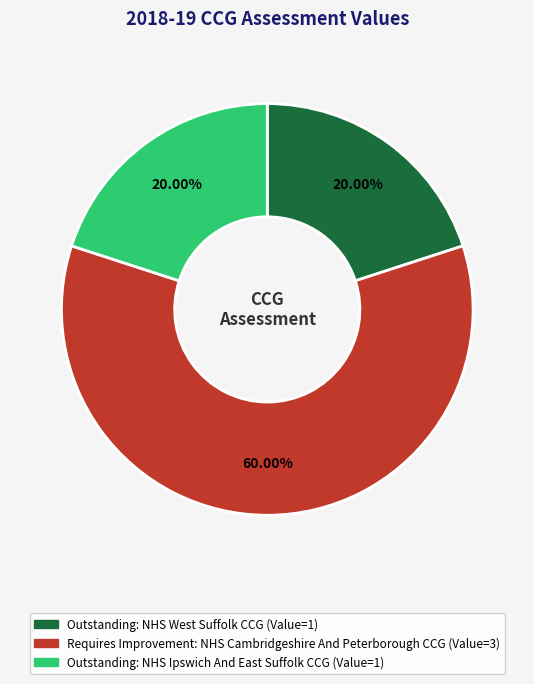

Is there any slice that represents more than half of the pie?

Yes